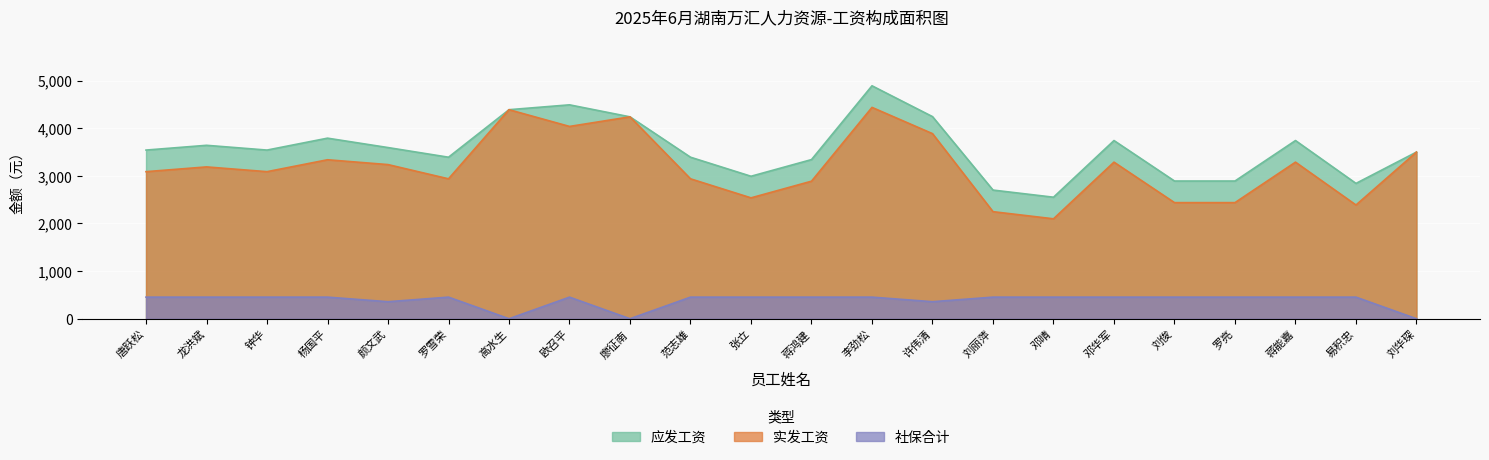

Is the value of 应发工资 at 许伟清 greater than the value of 实发工资 at 张立?

Yes